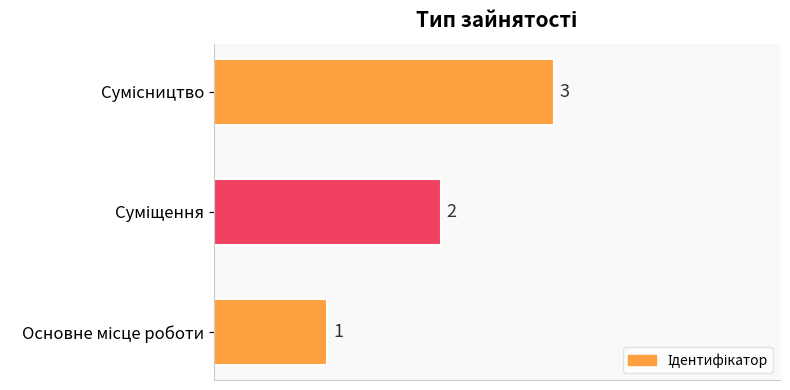

How many series are shown in this chart?

1